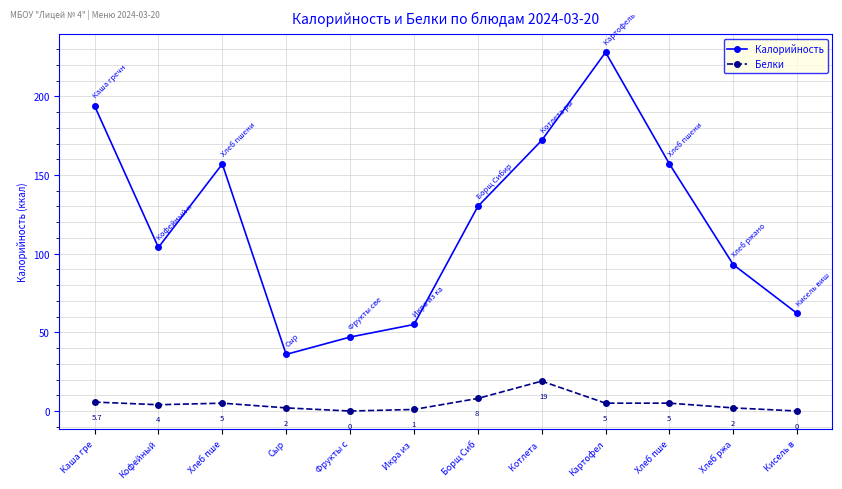

How many values in the Белки series are below 5?

6